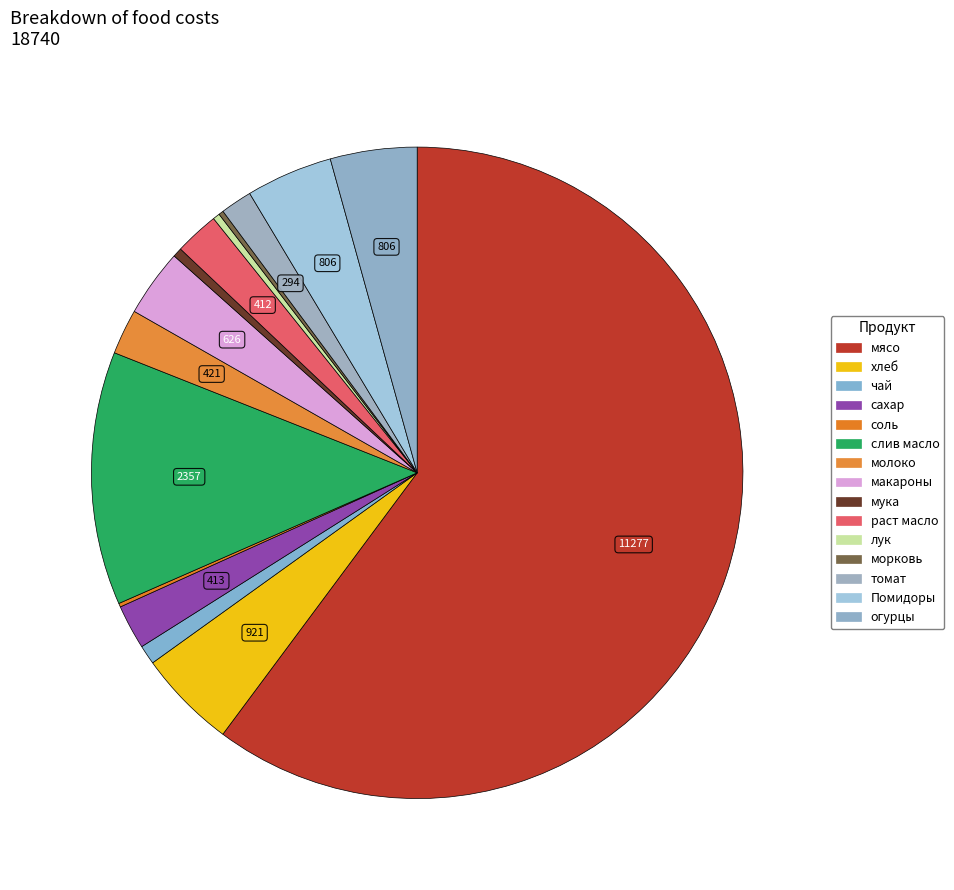

Which category has the smallest portion of the pie?

соль